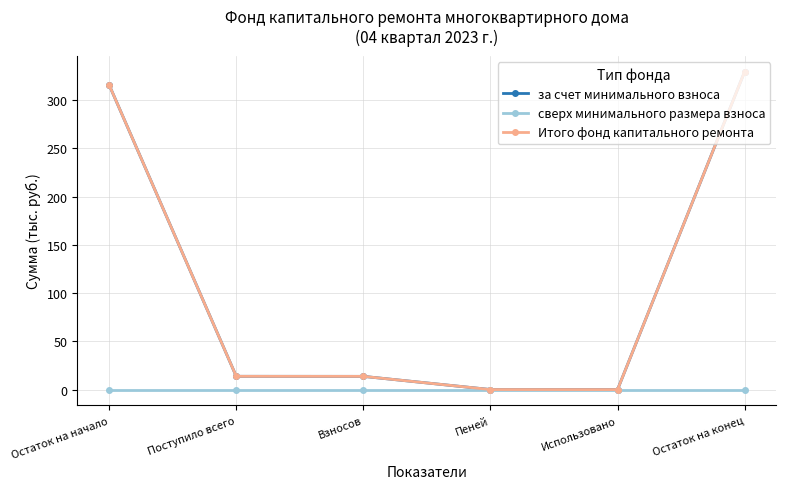

The value of Итого фонд капитального ремонта at Остаток на конец is 329.6. True or false?

True